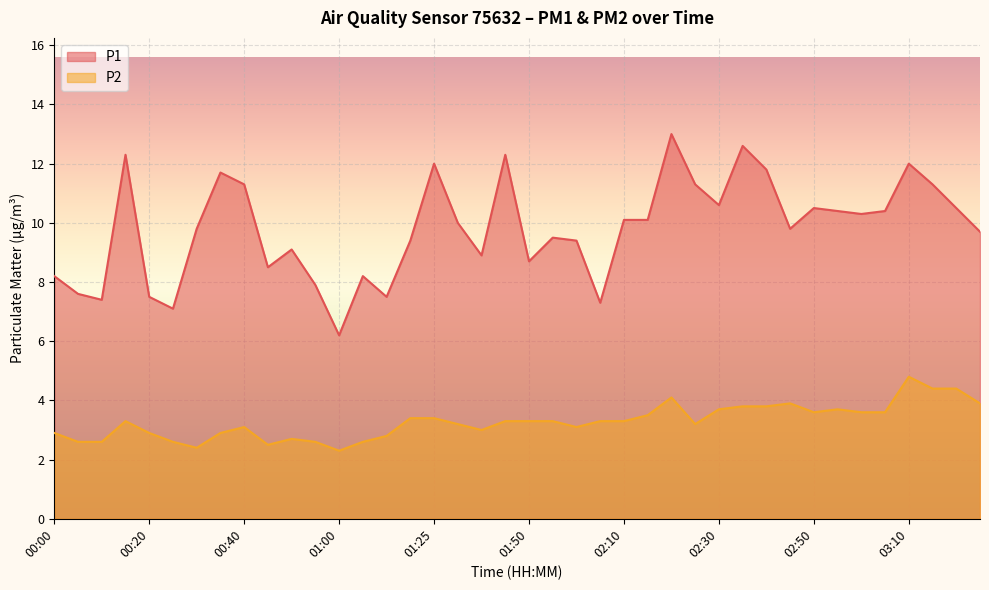

What are all the series names shown in the legend?

P1, P2